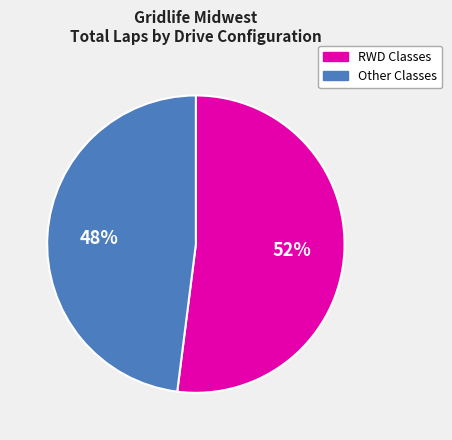

To the nearest percent, what is the average slice percentage?

50%